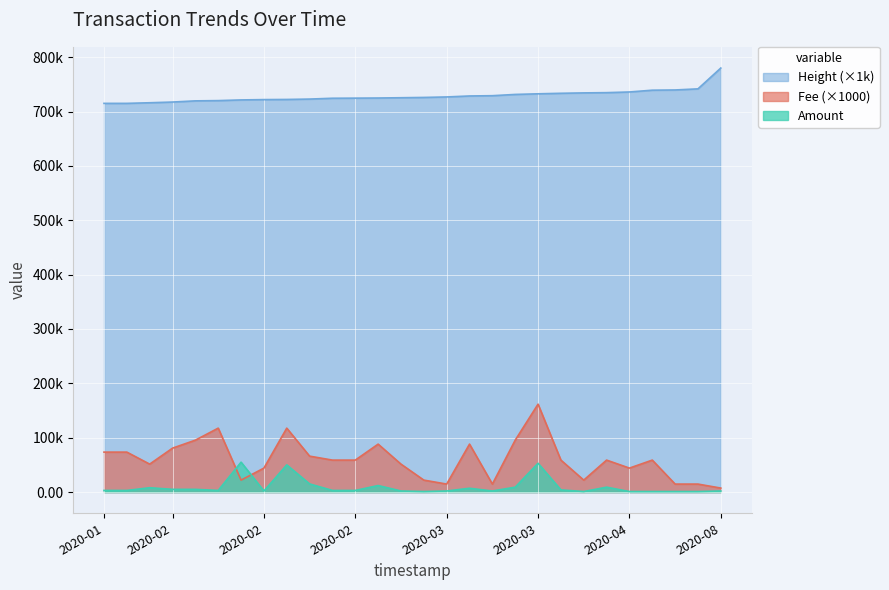

True or false: Amount and Height_scaled intersect in this chart.

False